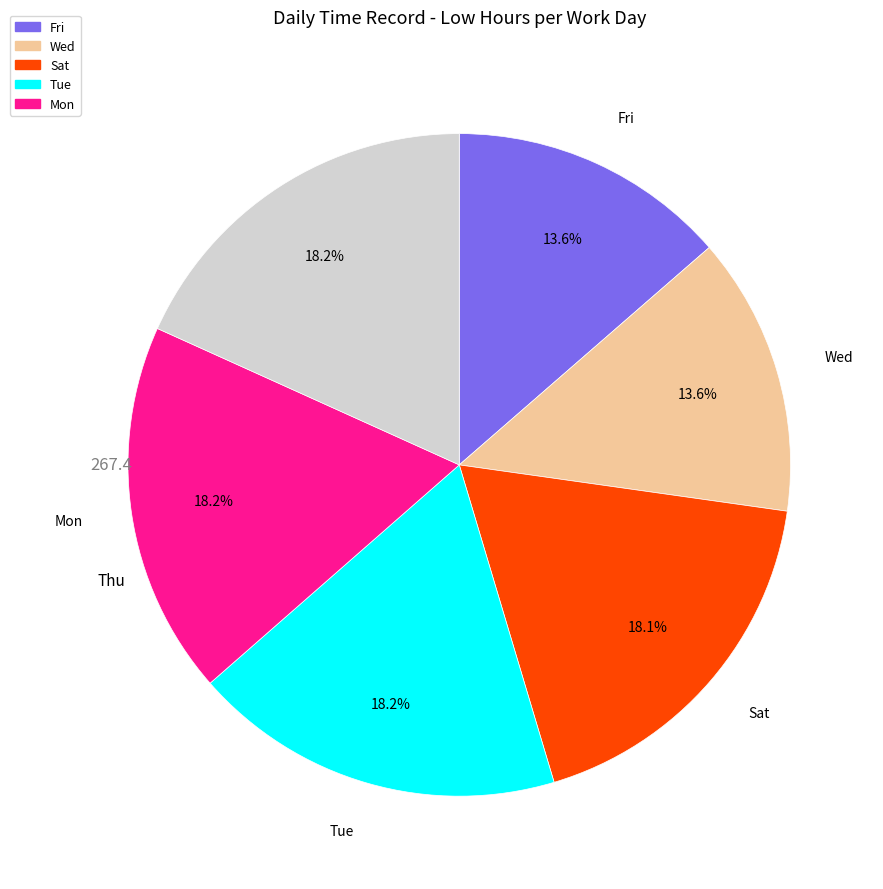

Is there any slice that represents more than half of the pie?

No